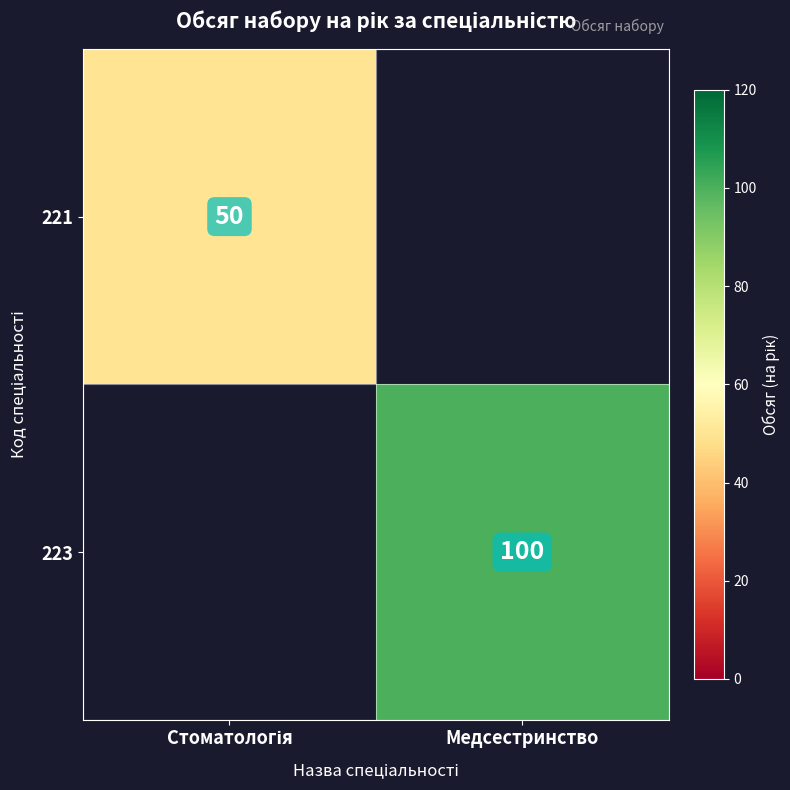

The value of 223 at Медсестринство is 100. True or false?

True